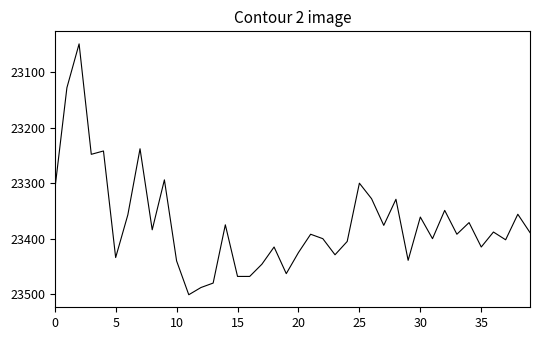

What is the minimum value shown in the chart?

23049